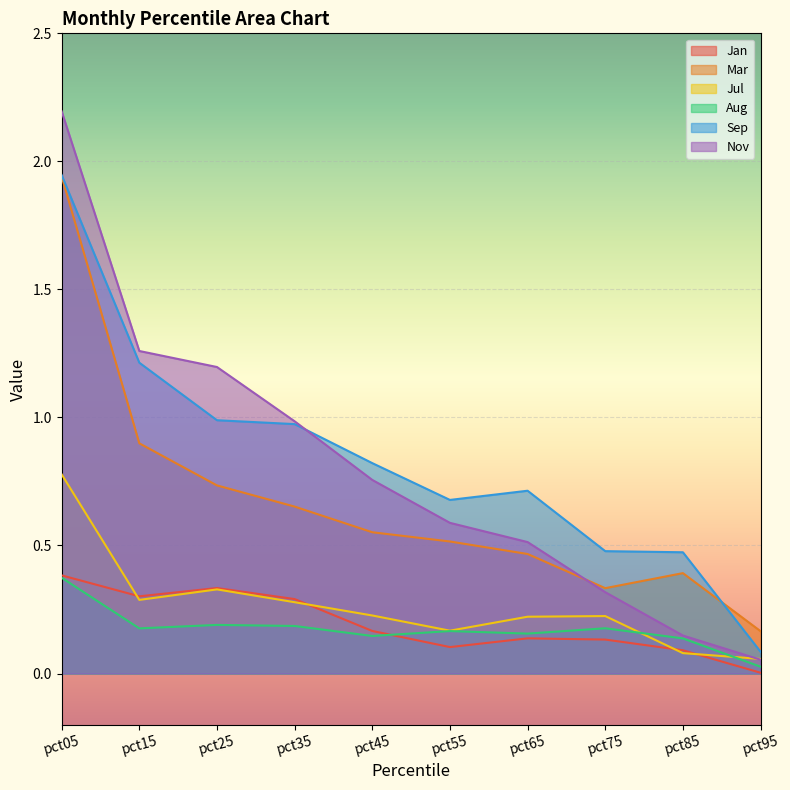

Between pct55 and pct35, which is larger?

pct35